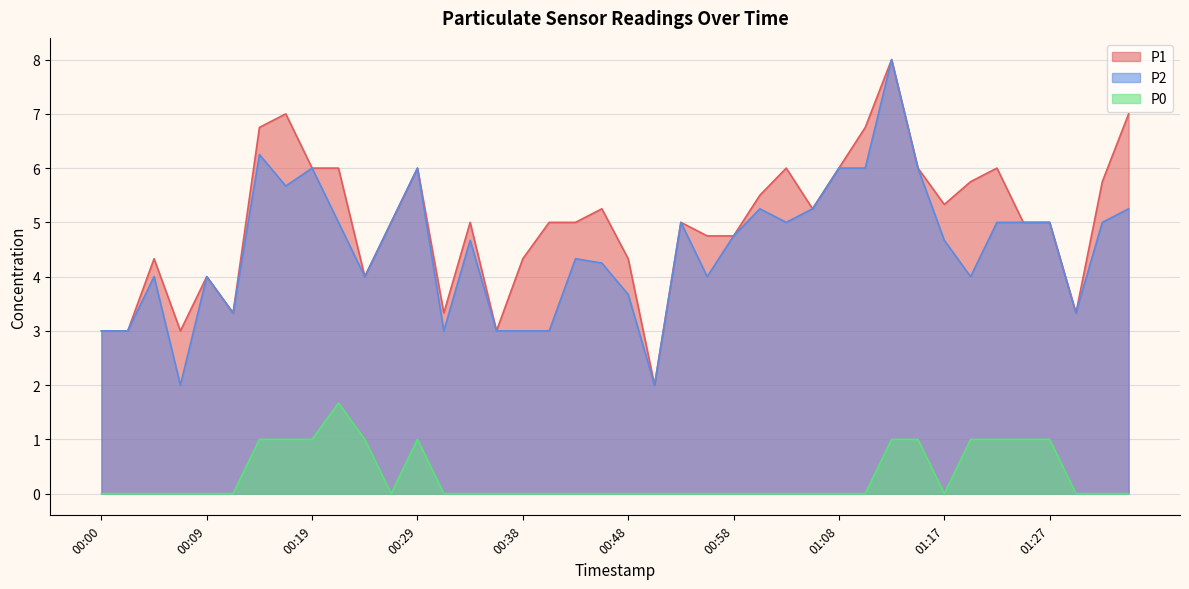

What is the average value of the P2 series?

4.5